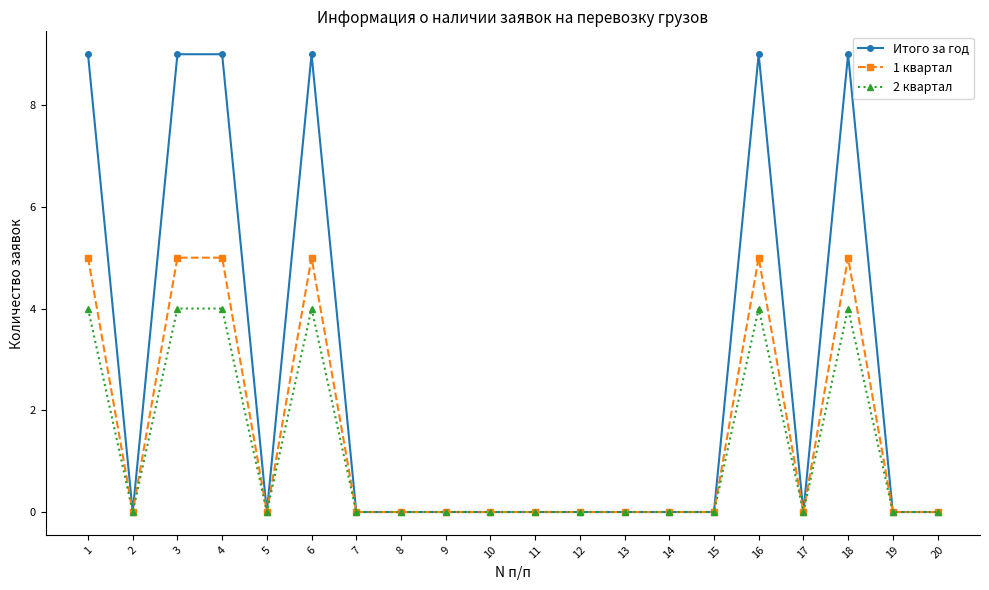

True or false: 1 квартал has more than 0 interior local peaks.

True